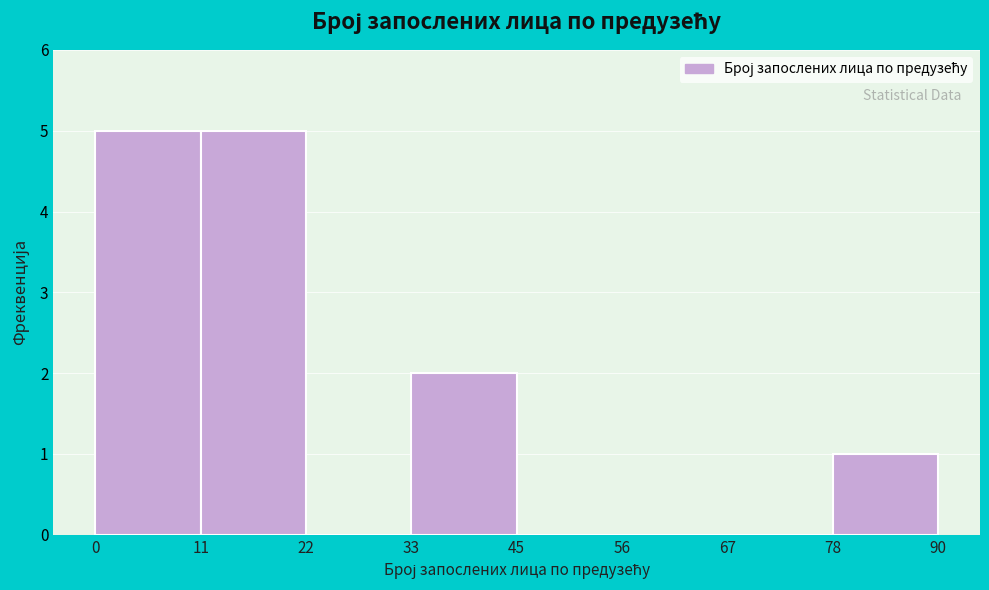

How tall is the bar that spans 78 to 90 on the x-axis? The values are not printed on the chart, so give them approximately, as read against the axis.

1